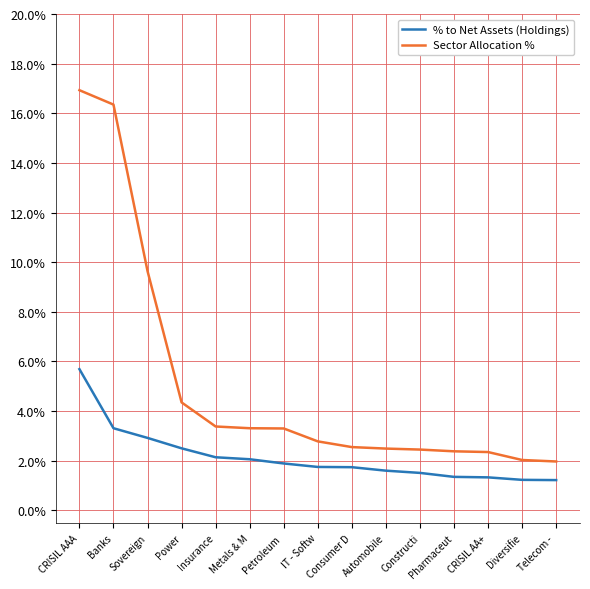

Does the chart display data point markers on the line(s)?

No